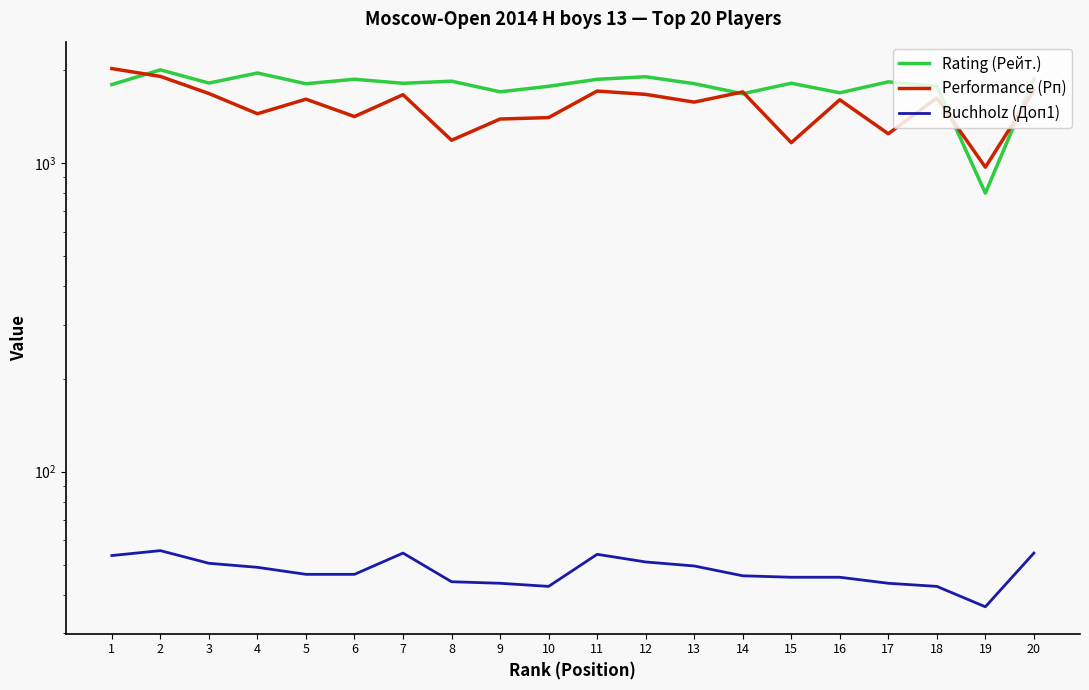

List the labels in order of Rating (Рейт.) value, smallest first.

19, 14, 16, 9, 10, 18, 1, 5, 13, 7, 15, 3, 17, 8, 11, 6, 20, 12, 4, 2